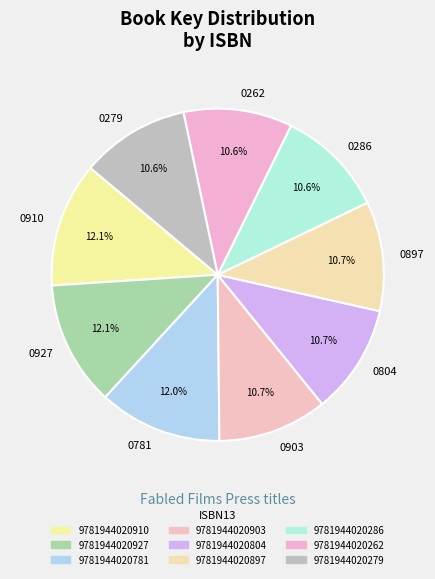

Is the sum of 0262 and 0897 greater than half?

No